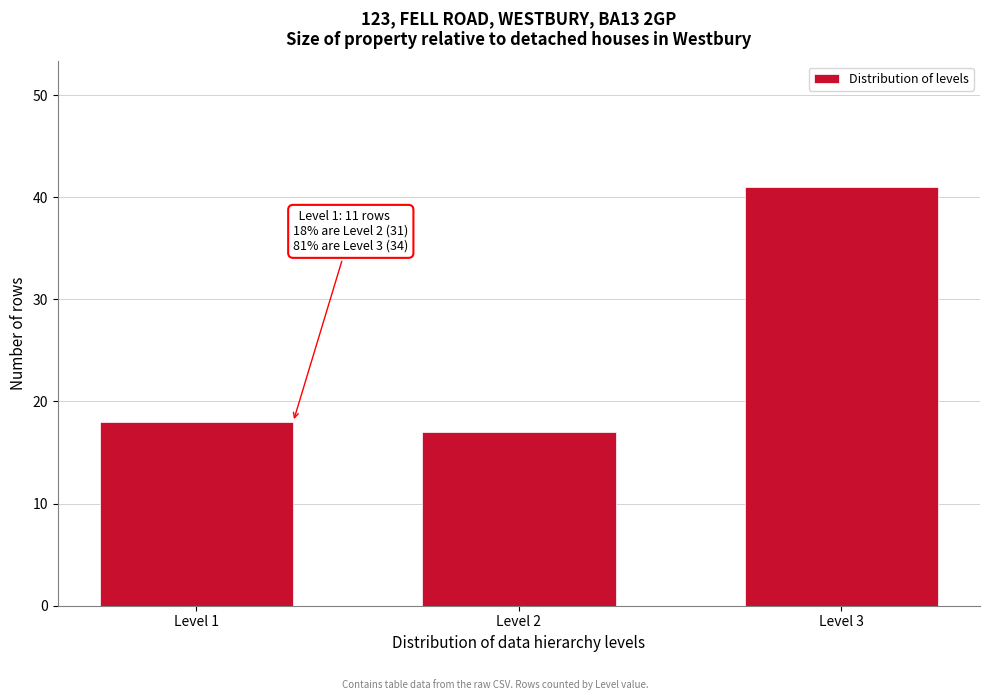

Reading left to right, list all the values displayed in this chart.

Level 1=18	Level 2=17	Level 3=41